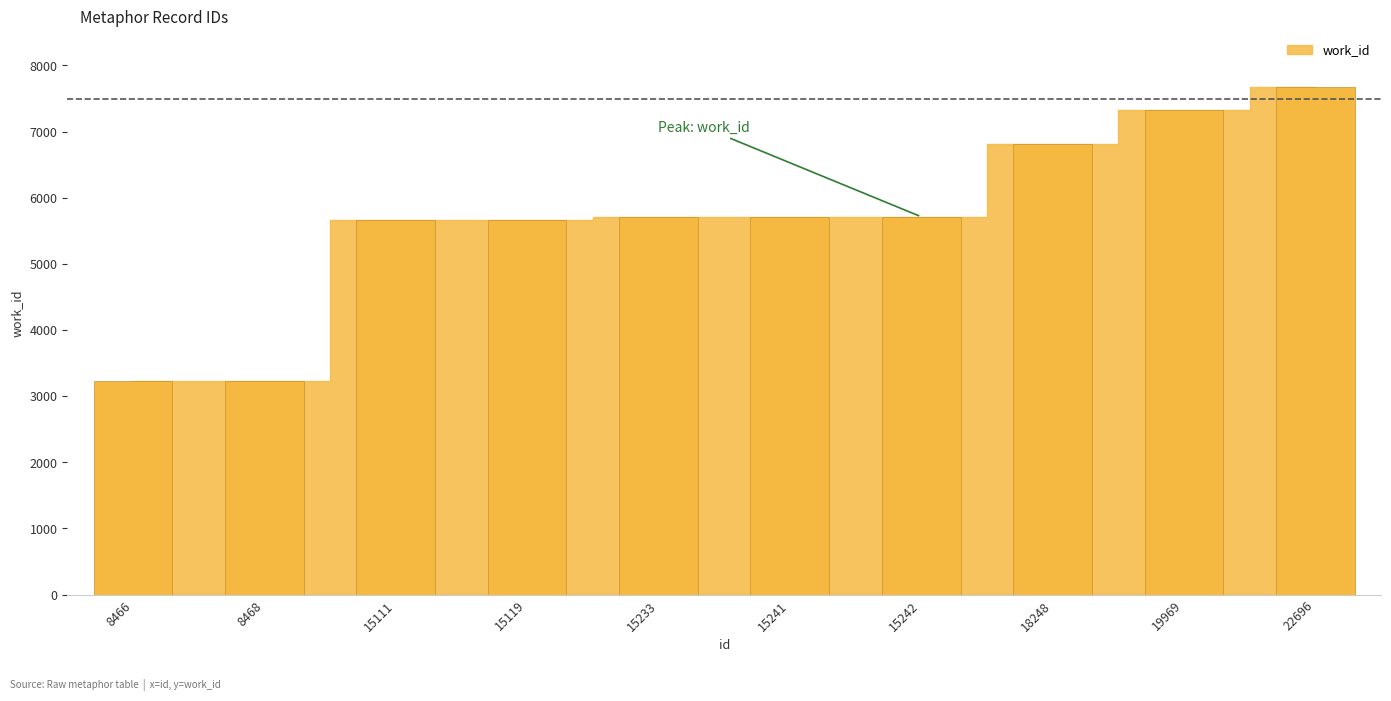

How many data points are less than 5713?

5